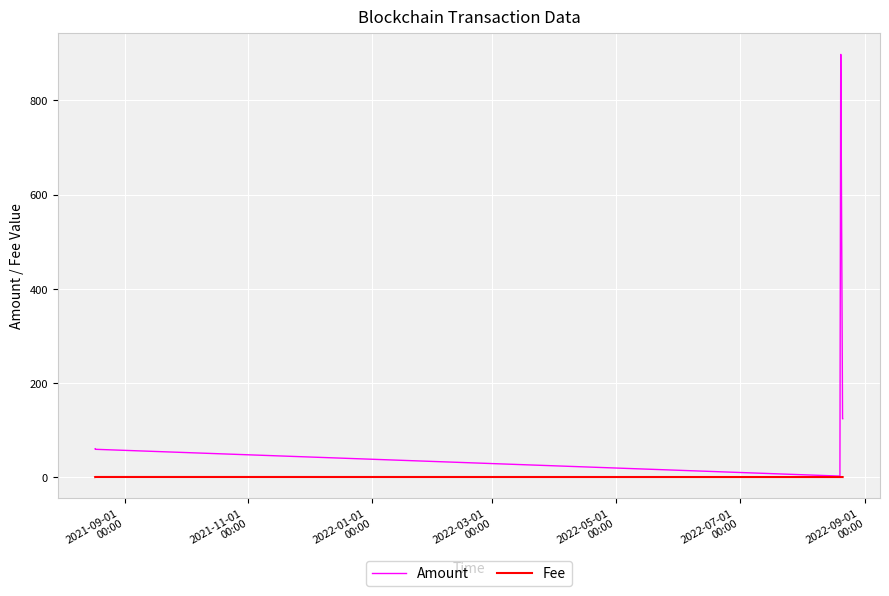

Rank the series by their maximum value, from highest to lowest.

Amount, Fee